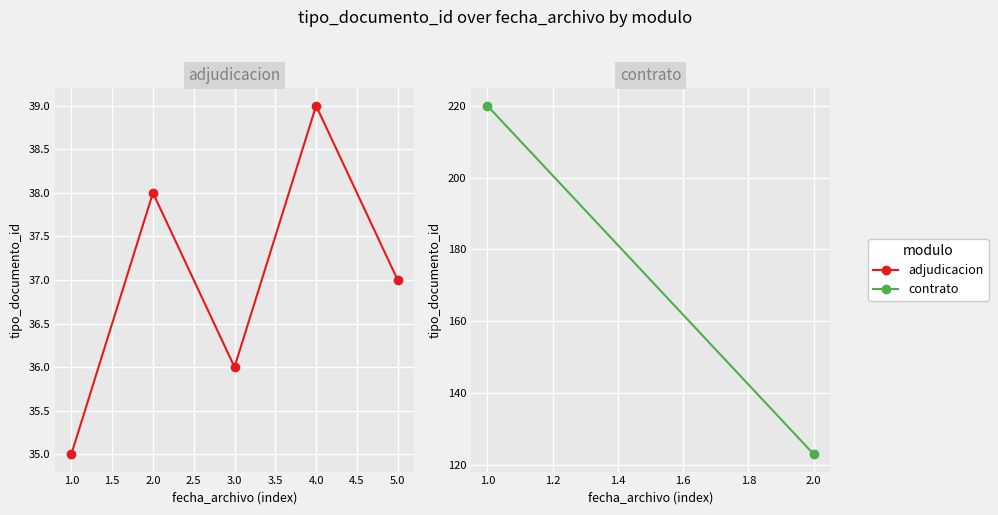

What is the smallest value displayed?

35